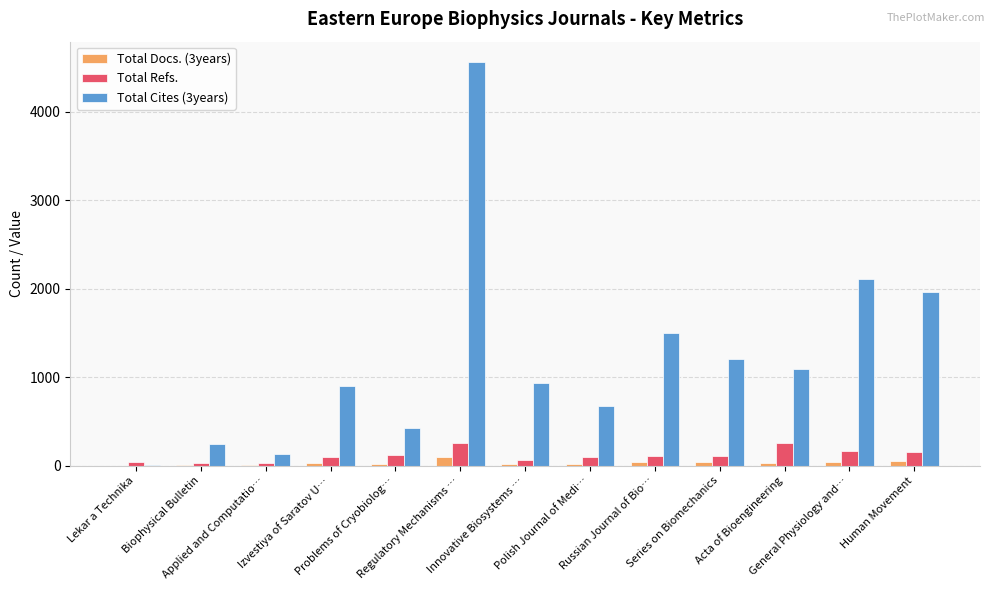

What are all the series names shown in the legend?

Total Docs. (3years), Total Refs., Total Cites (3years)